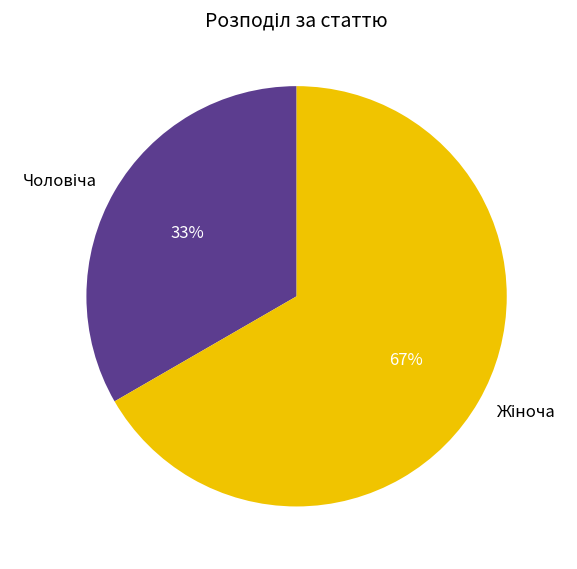

Is there any slice that represents more than half of the pie?

Yes